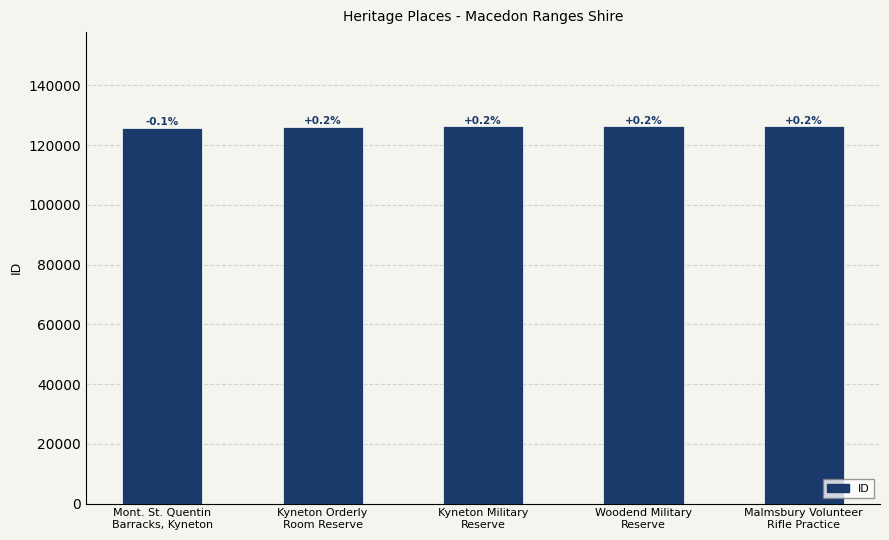

Are the bars horizontal?

No